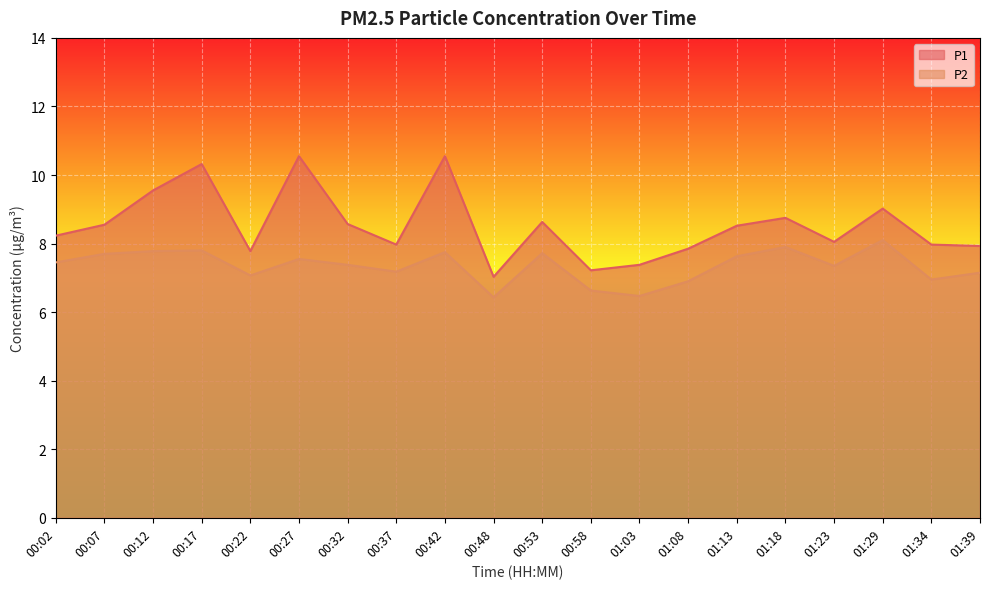

What is the difference between the maximum and minimum values in the P2 series?

1.7